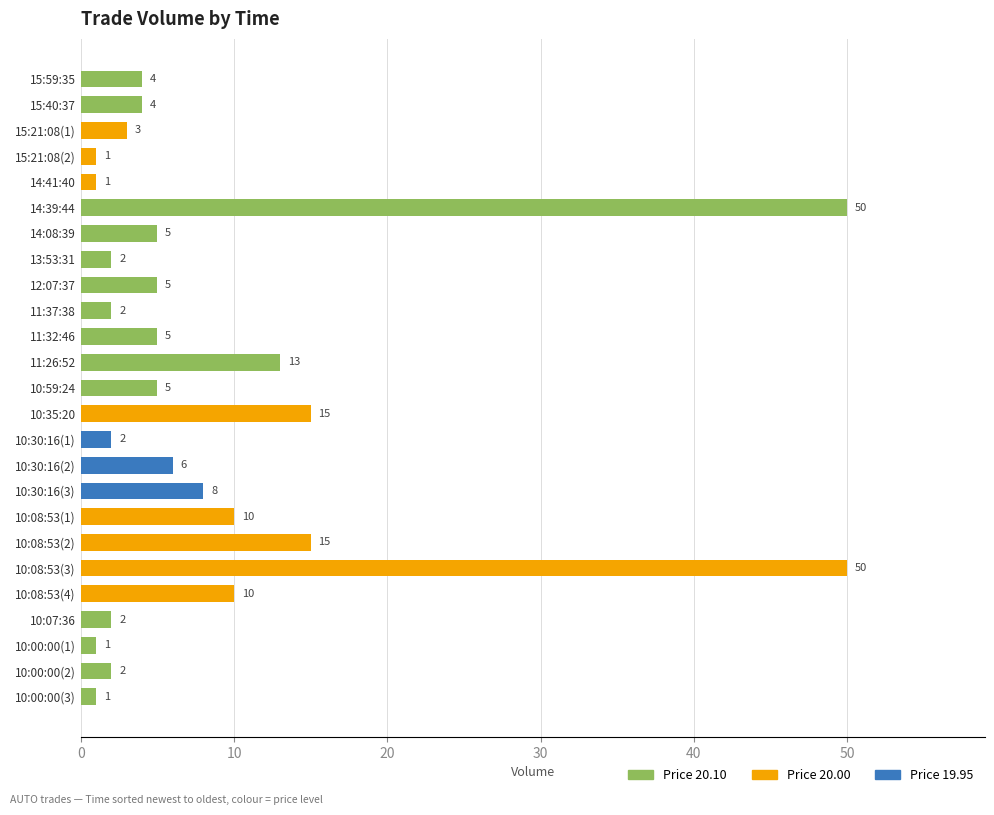

The chart shows a value of 2 at 11:37:38. True or false?

True